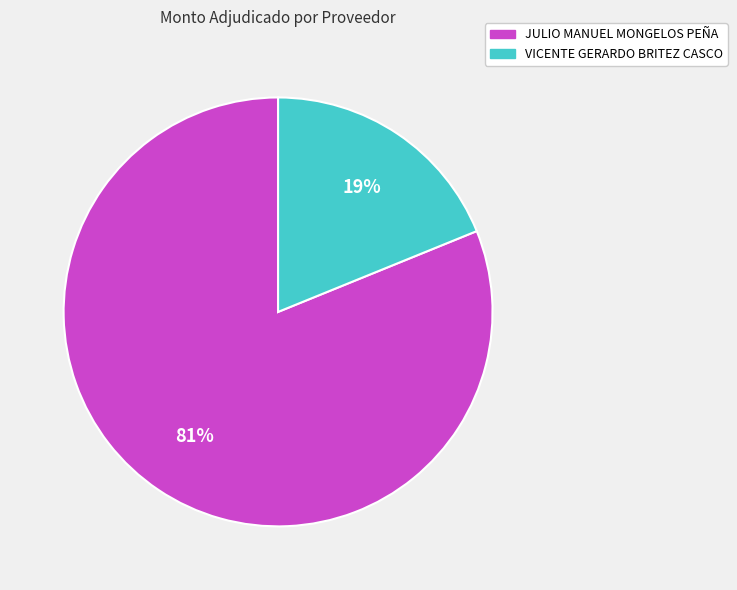

How many segments does this pie chart have?

2